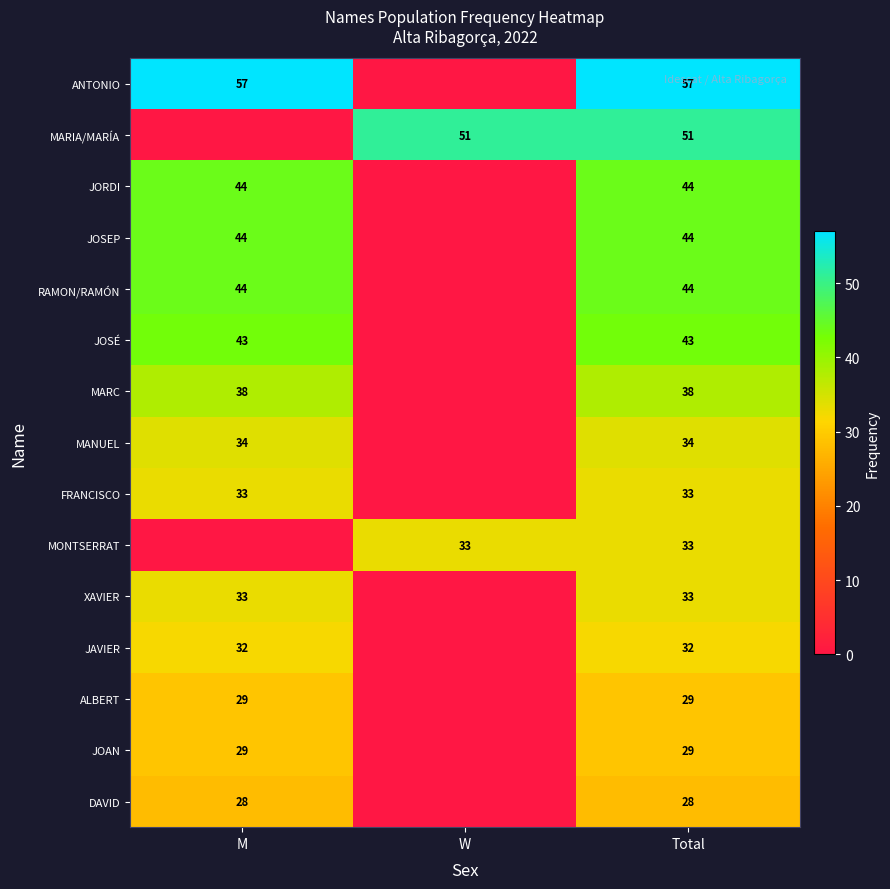

Between W and M, which is larger?

M